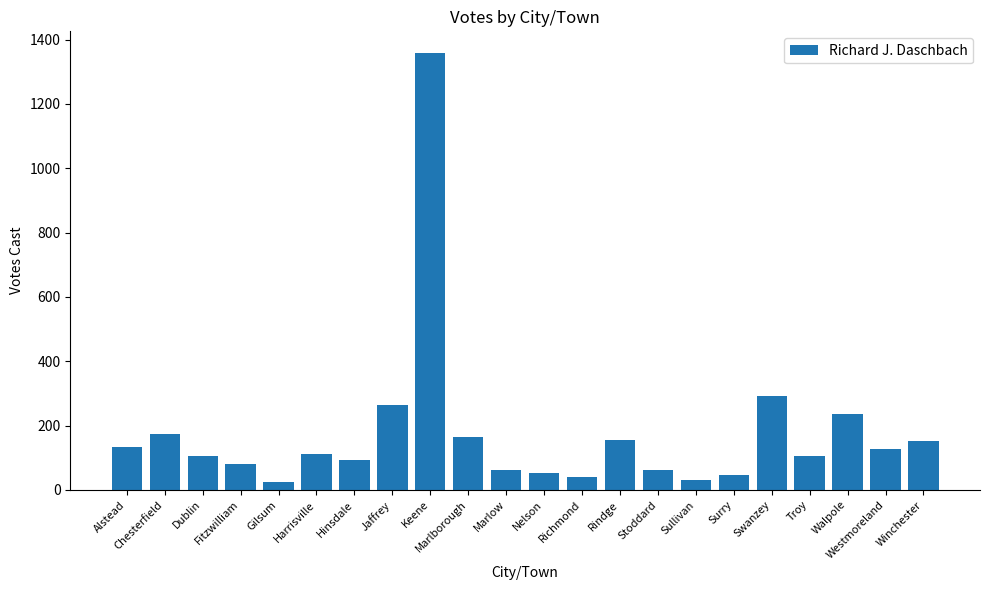

What is the sum of the values at Troy and Jaffrey?

368